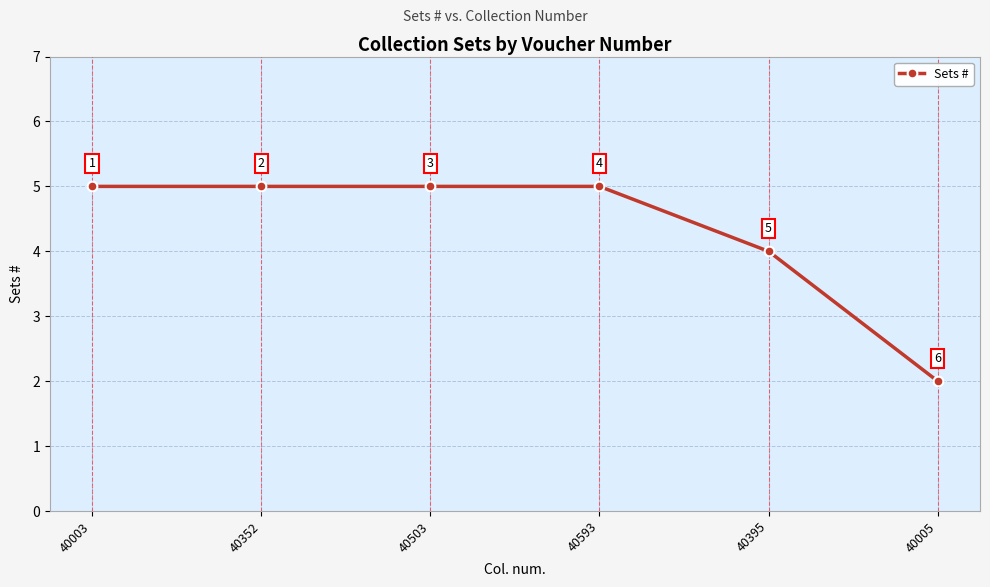

What is the label of the 6th point from the left?

40005